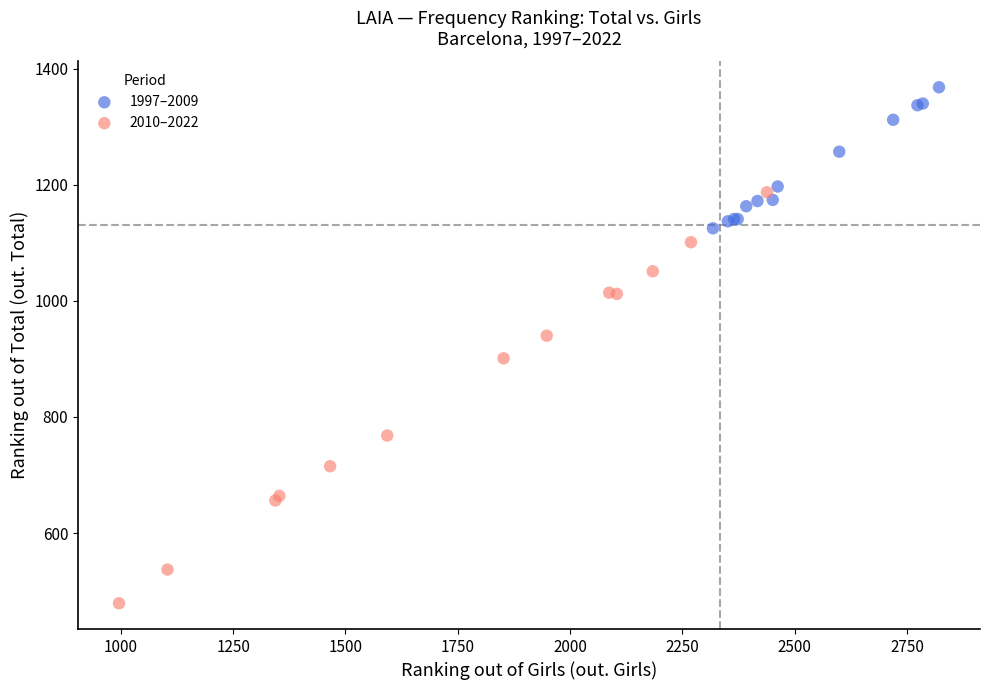

Which series has the widest spread of Y values?

2010–2022